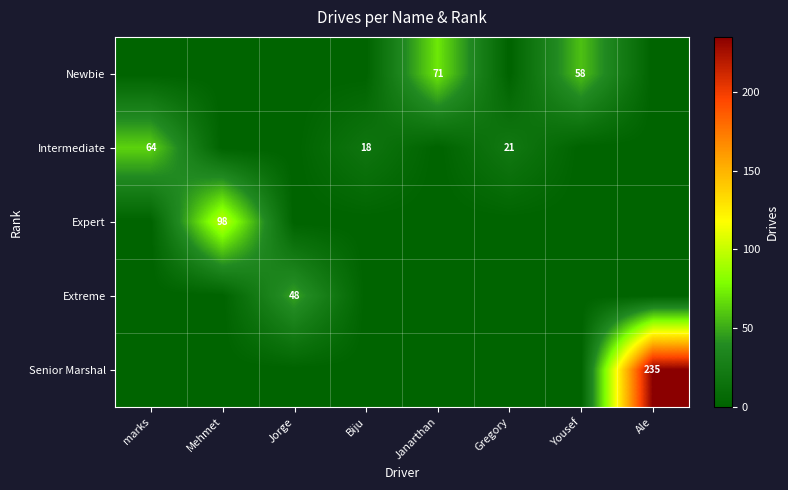

What is the difference between the maximum and minimum values in the Intermediate series?

64